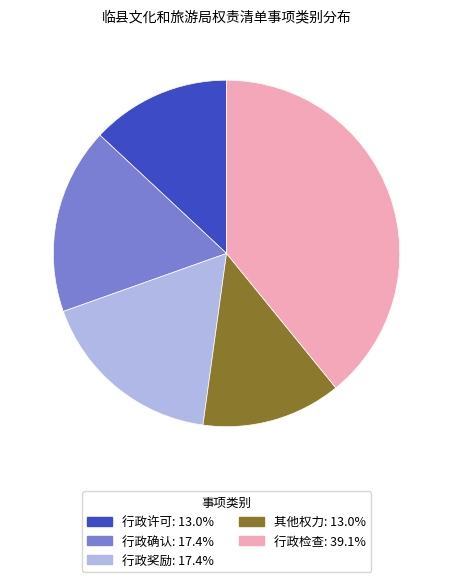

How many segments does this pie chart have?

5